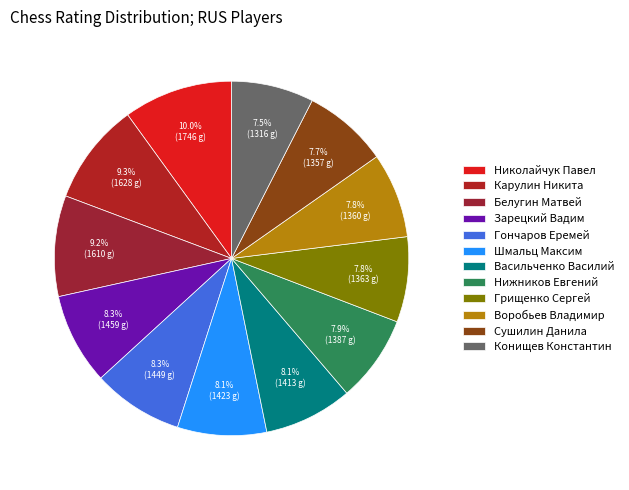

Rank the categories by value from highest to lowest.

Николайчук Павел, Карулин Никита, Белугин Матвей, Зарецкий Вадим, Гончаров Еремей, Шмальц Максим, Васильченко Василий, Нижников Евгений, Грищенко Сергей, Воробьев Владимир, Сушилин Данила, Конищев Константин